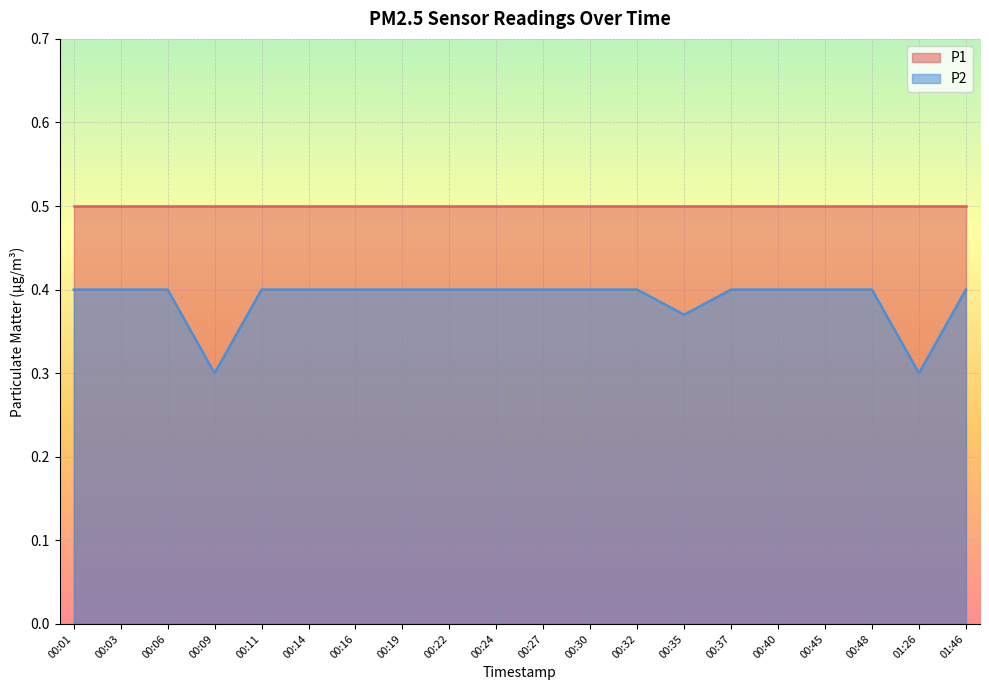

How many lines are shown in the chart?

2